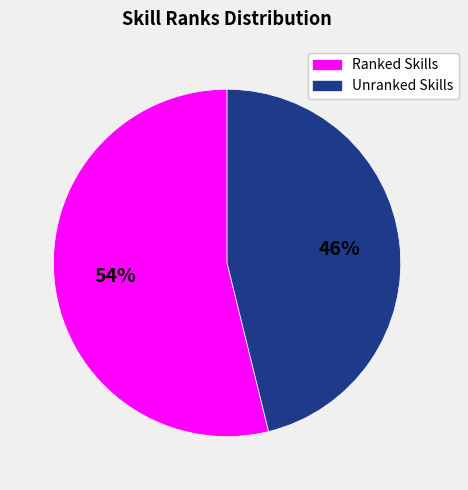

To the nearest percent, what is the average slice percentage?

50%